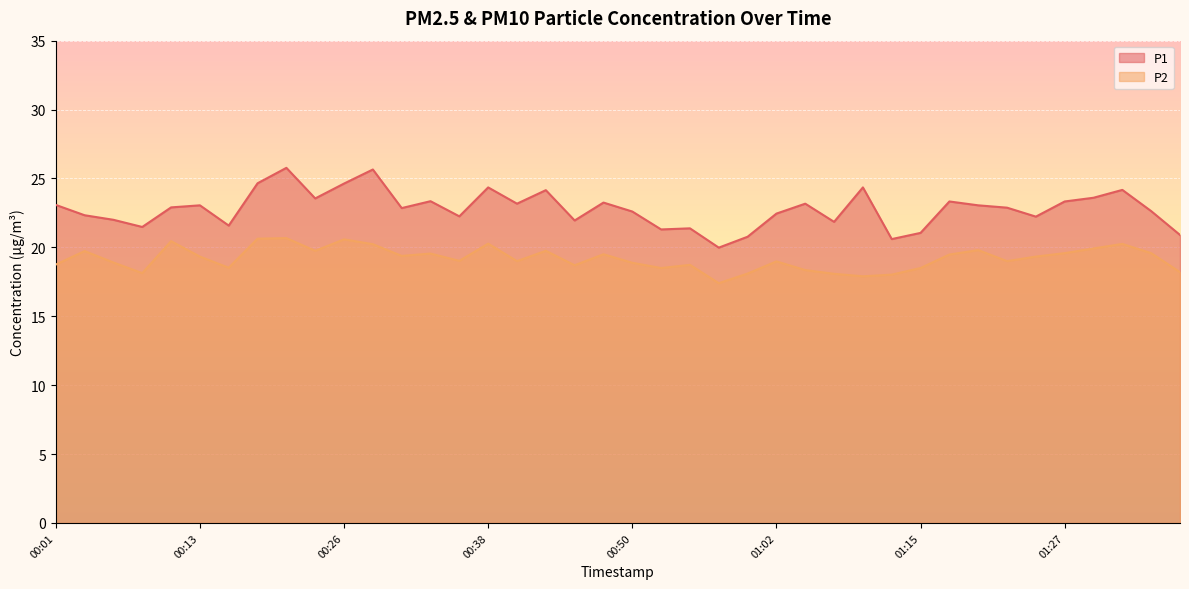

True or false: P1 and P2 intersect in this chart.

False